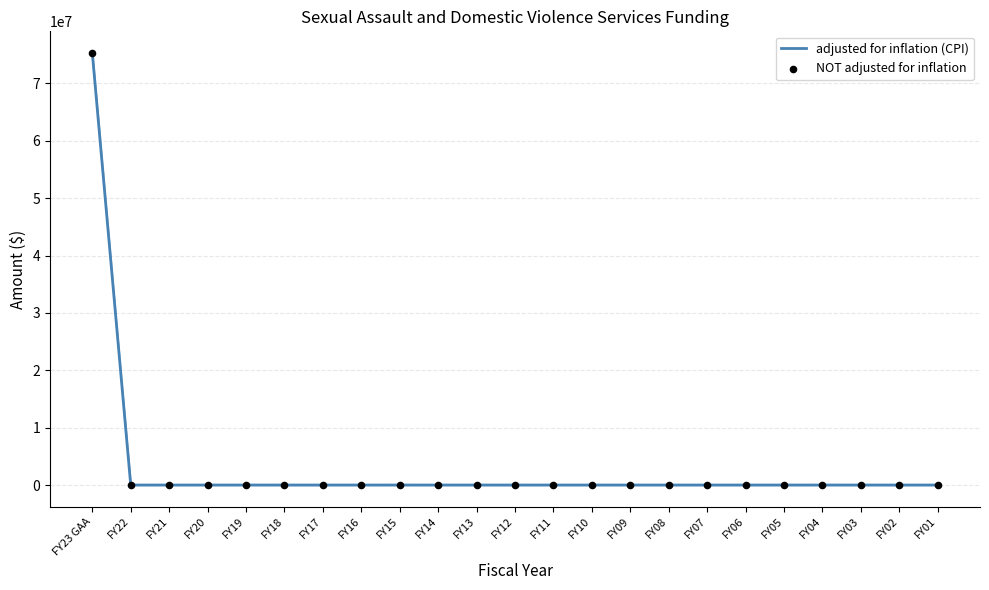

What is the change in value from FY23 GAA to FY01?

-75310333